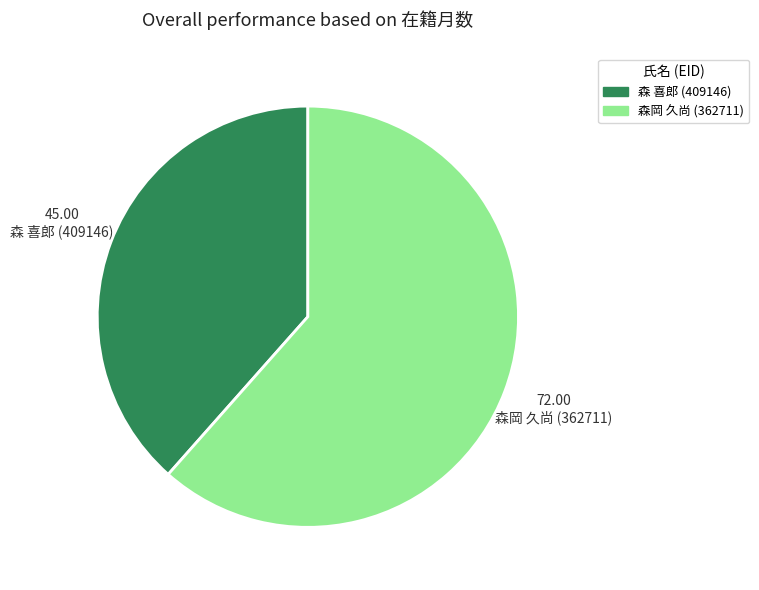

Which category has the smallest portion of the pie?

森 喜郎 (409146)